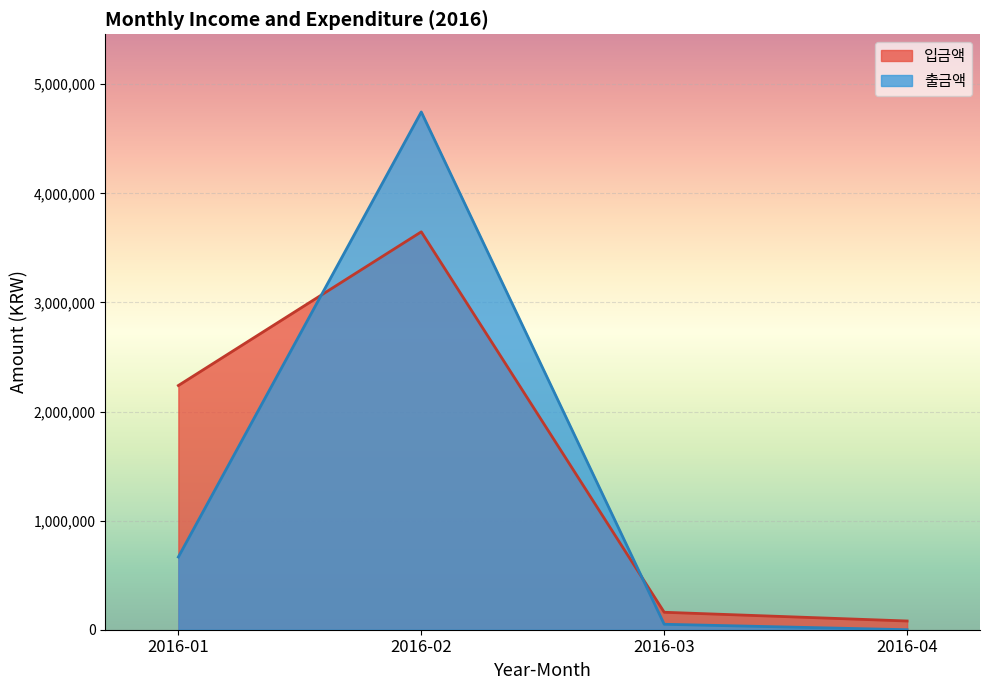

At which category is the sum across all series the highest?

2016-02